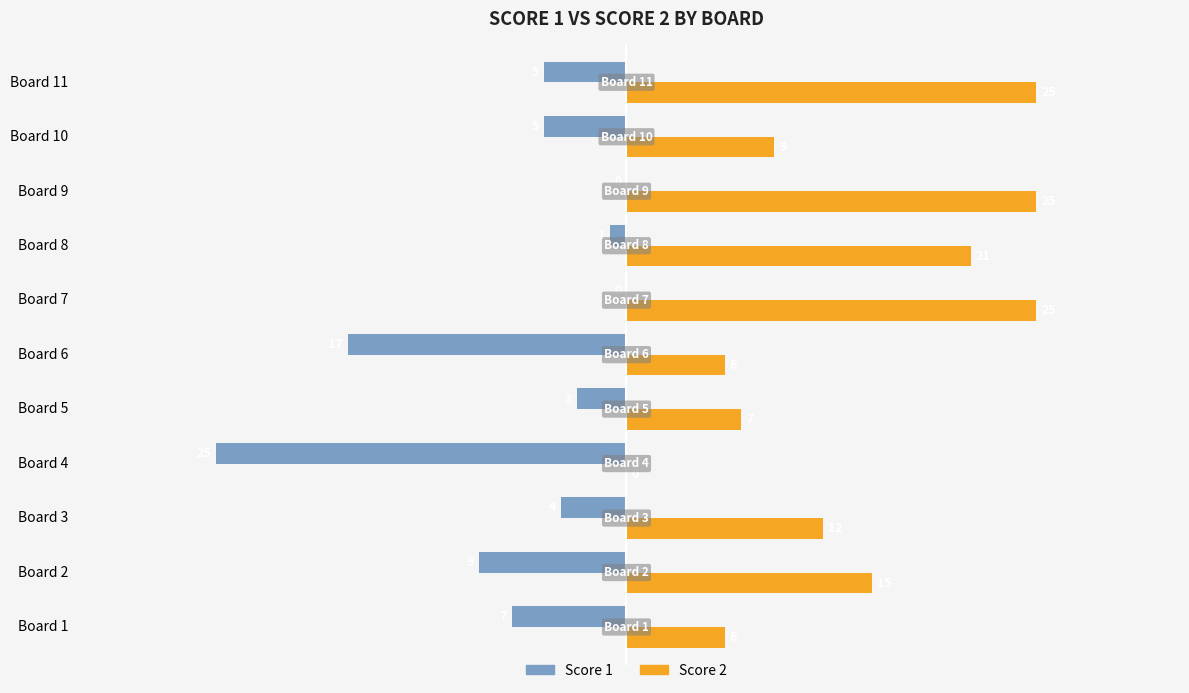

How many data points does each series have?

11